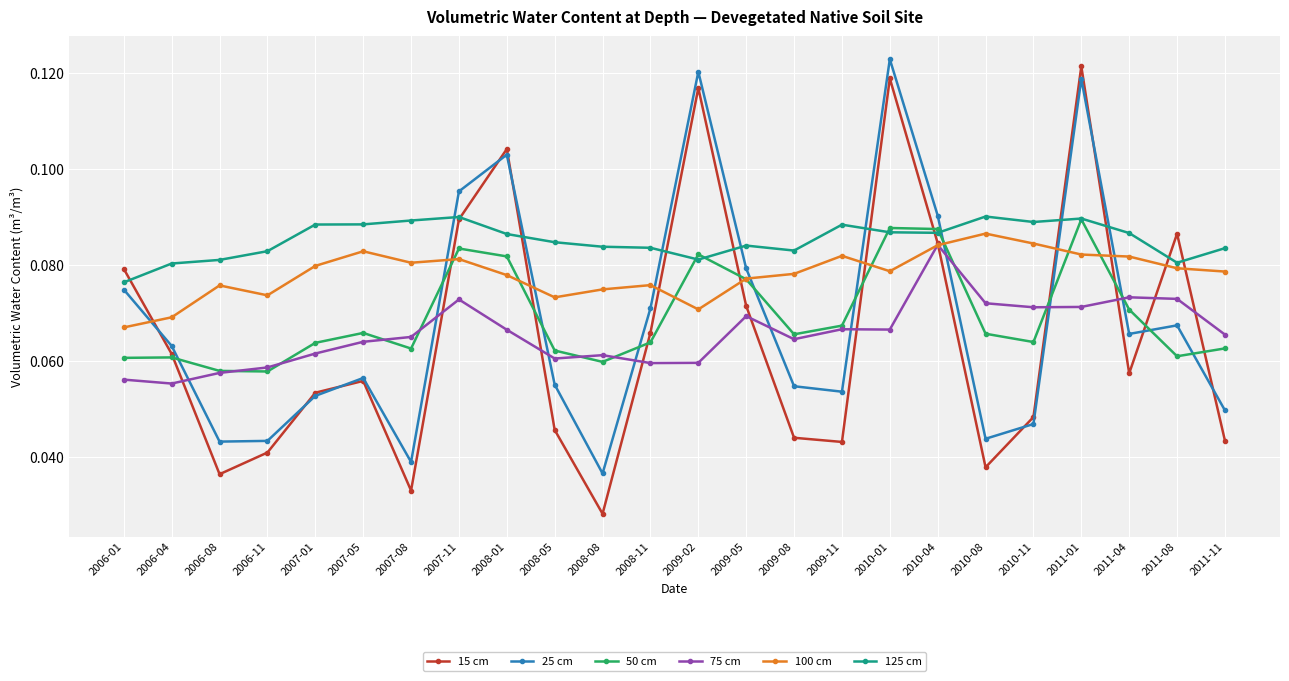

True or false: 125 cm has more than 0 points higher than both neighbors.

True